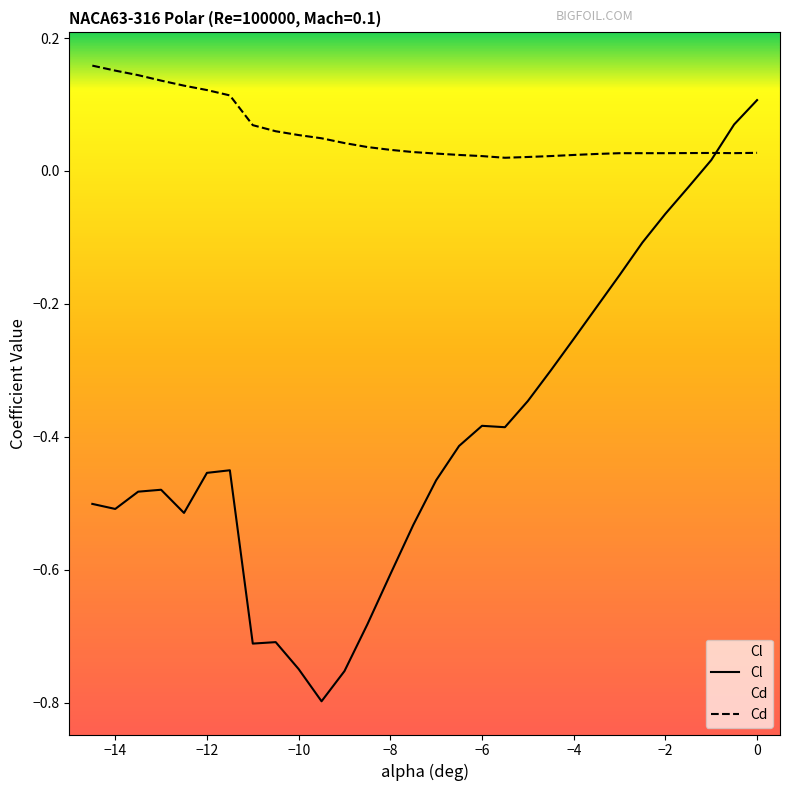

Is the value of Cd at -8.5 greater than the value of Cl at -12?

Yes